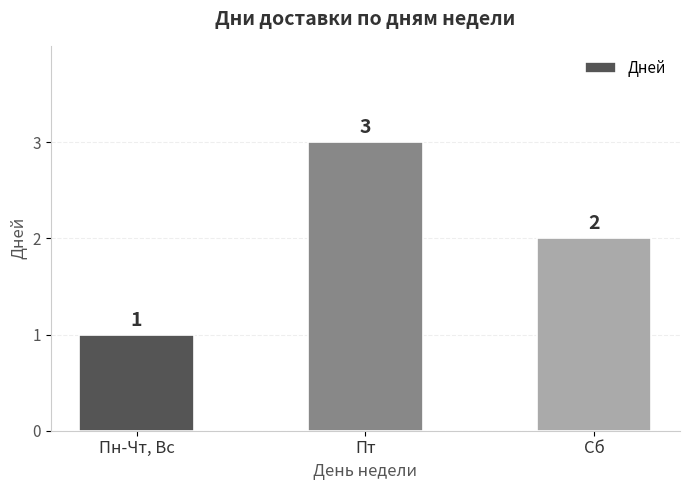

What is the label of the 1st bar from the right?

Сб